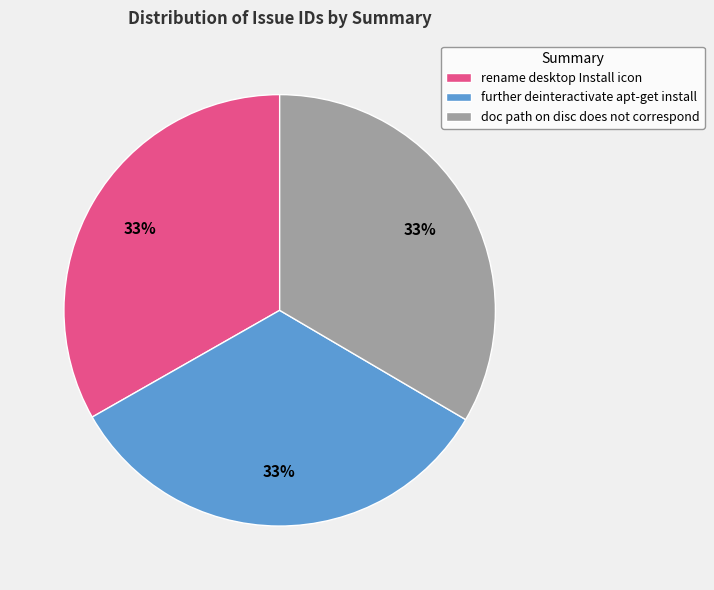

Is it true that further deinteractivate apt-get install is 33% of the pie?

True